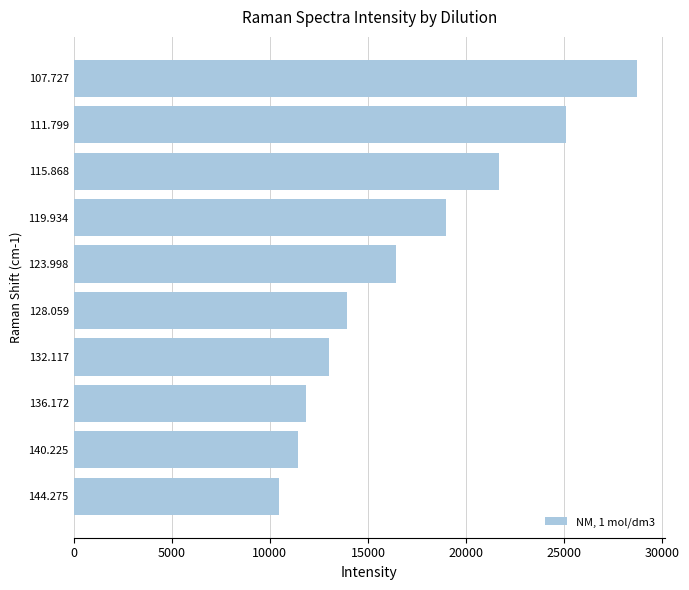

Approximately how many times larger is the value at 119.934 compared to 115.868?

0.9